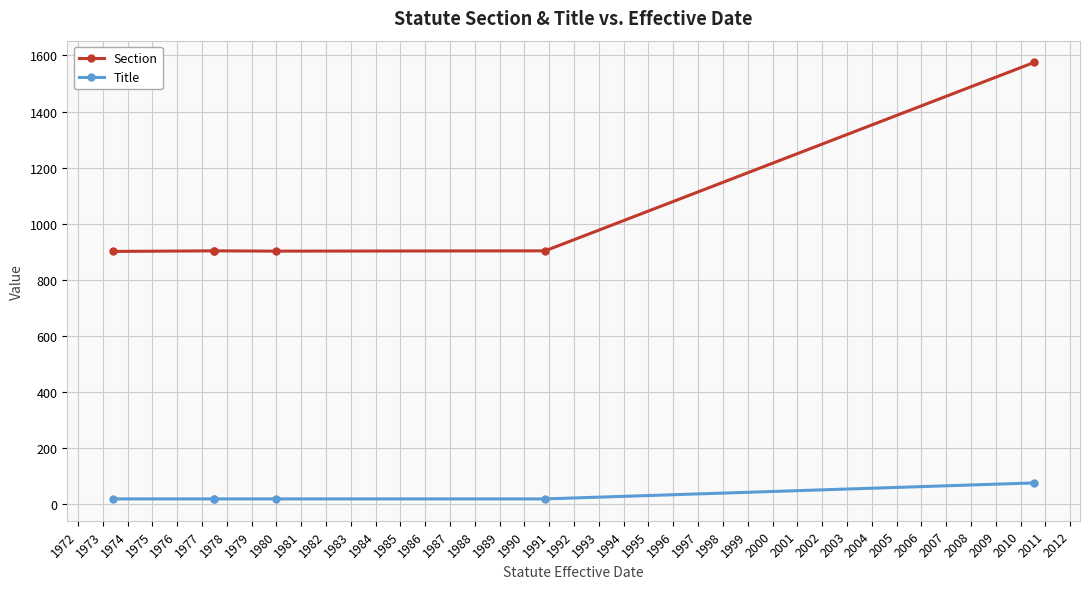

At how many categories does at least one series exceed 74?

6